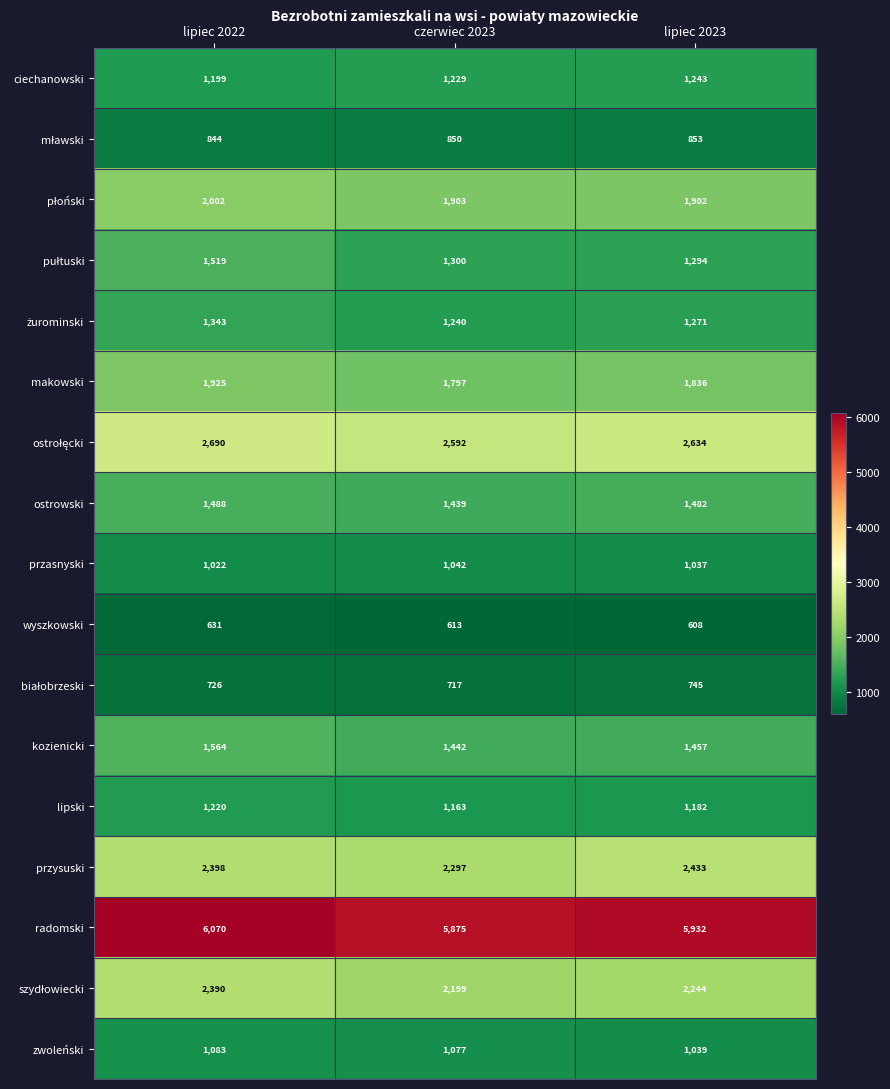

What is the sum of the ciechanowski values at czerwiec 2023 and lipiec 2022?

2428